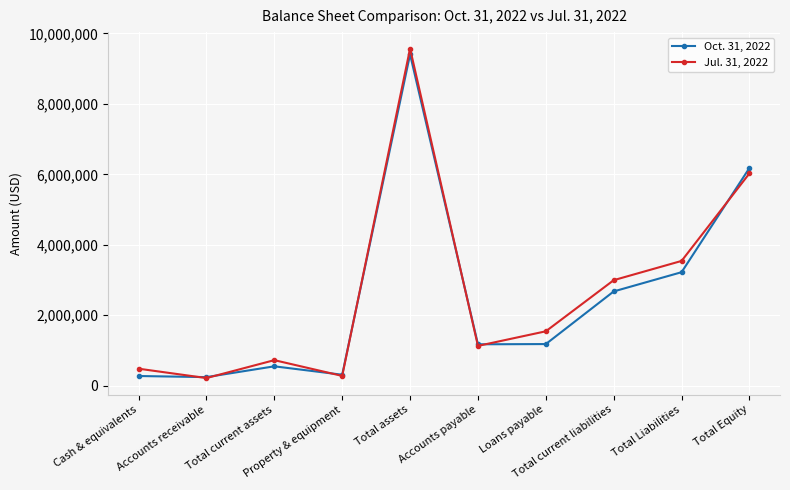

True or false: Oct. 31, 2022 and Jul. 31, 2022 cross at least once.

True